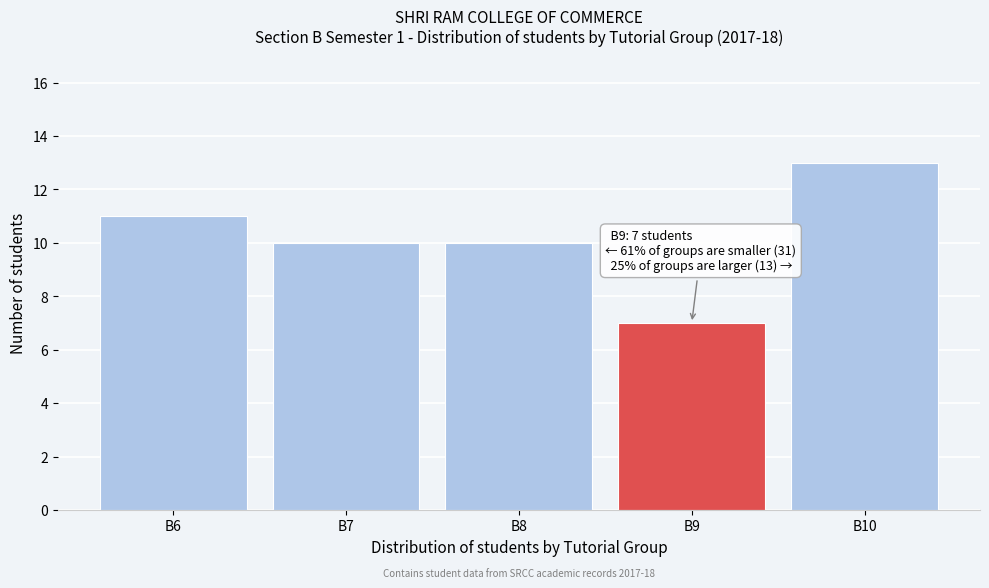

Reading right to left, list all the values displayed in this chart.

13	7	10	10	11